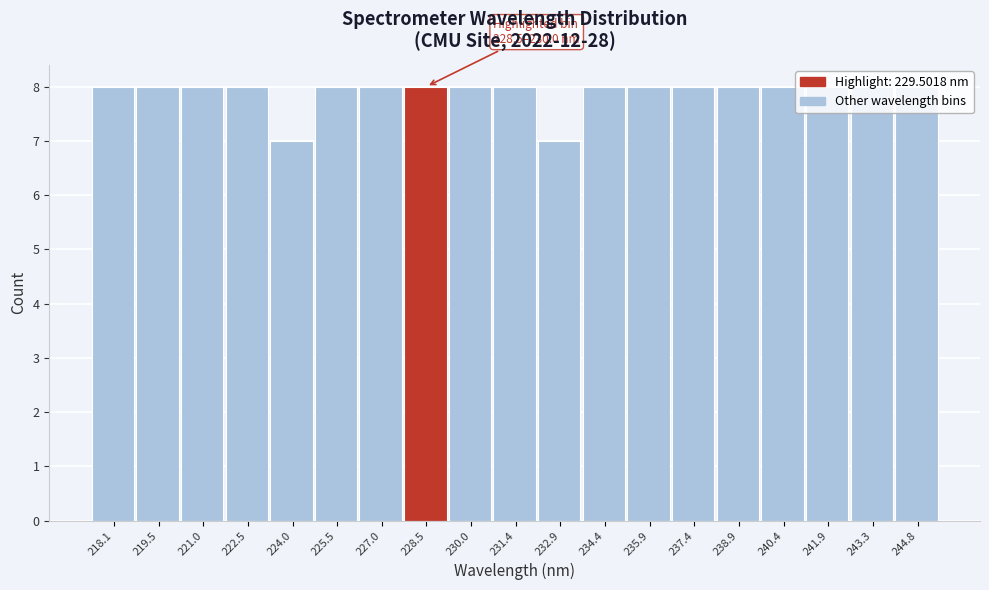

What is the maximum value shown in the chart?

8